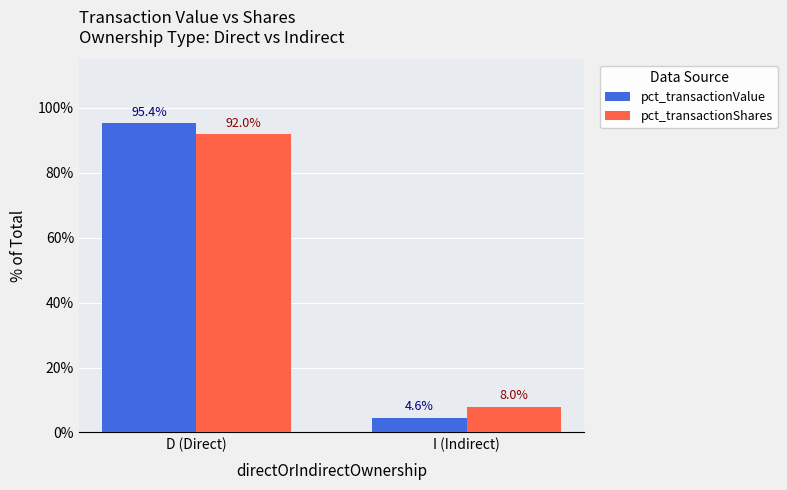

What is the approximate value of pct_transactionValue at I (Indirect)?

4.6